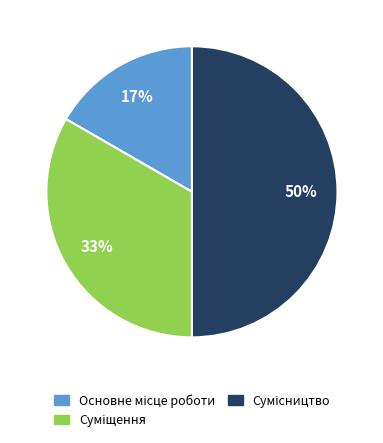

To the nearest percent, what is the difference between the largest and smallest slice percentages?

33%